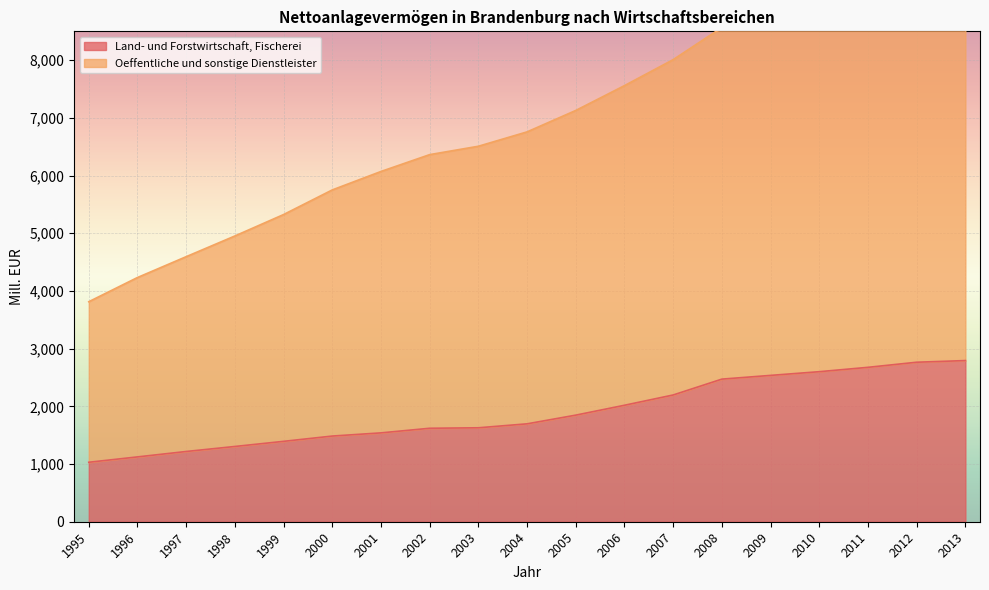

List the labels in order of Land- und Forstwirtschaft, Fischerei value, smallest first.

1995, 1996, 1997, 1998, 1999, 2000, 2001, 2002, 2003, 2004, 2005, 2006, 2007, 2008, 2009, 2010, 2011, 2012, 2013